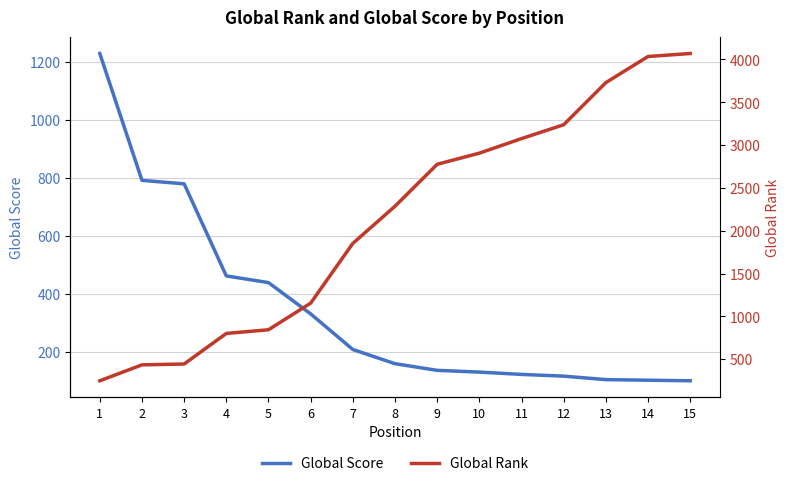

What is the maximum value for Global Score?

1230